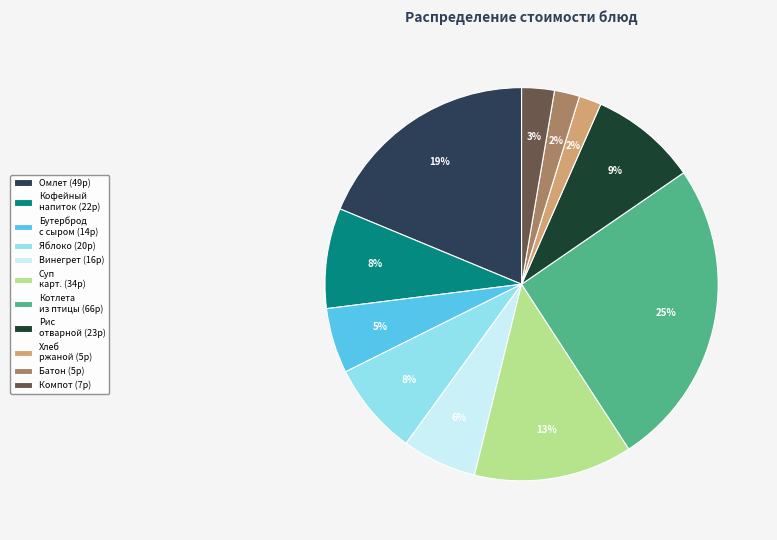

To the nearest percent, what percentage of the pie is Хлеб ржаной (5р)?

2%